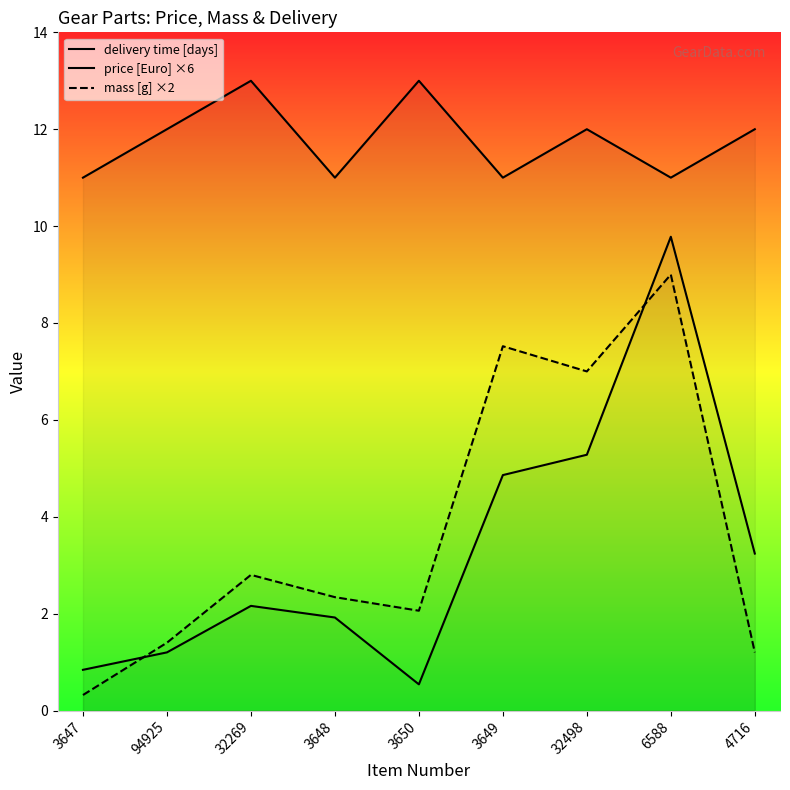

What is the label of the 4th point from the right?

3649